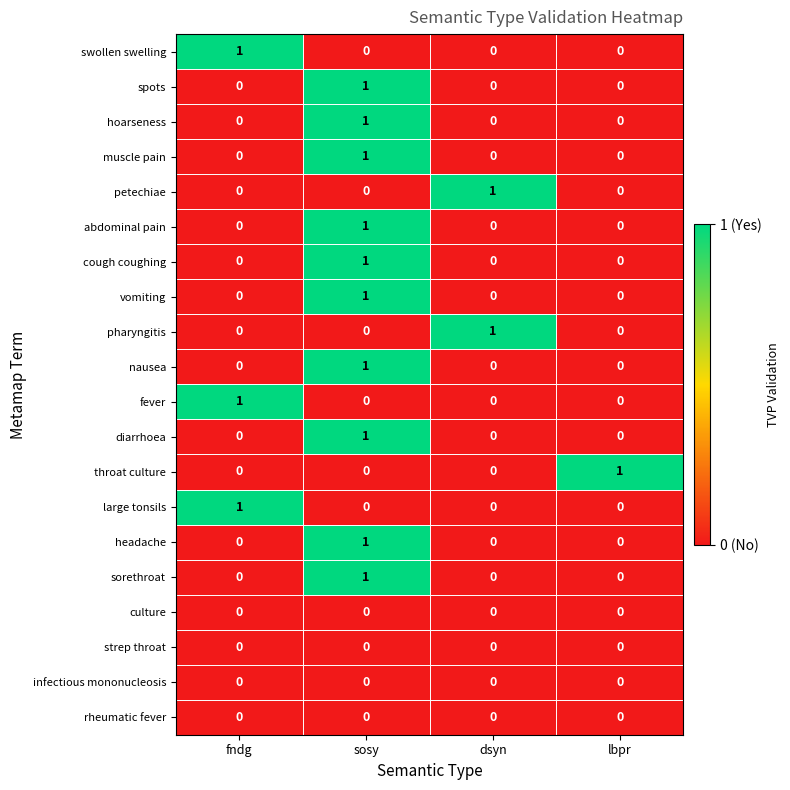

At which label does spots reach its peak?

sosy